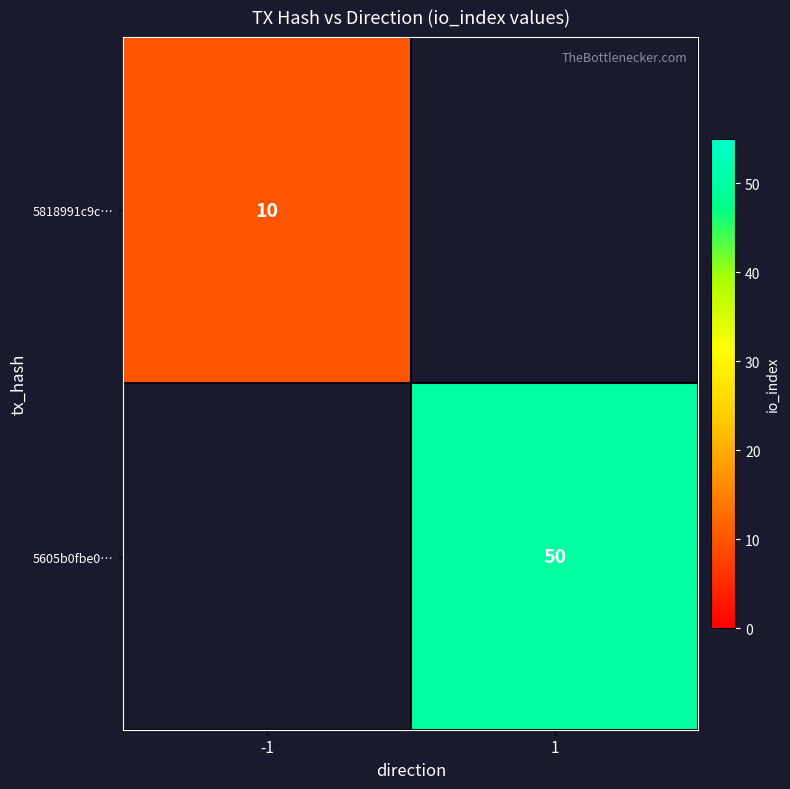

Is it true that 5605b0fbe0… equals 50 at 1?

True